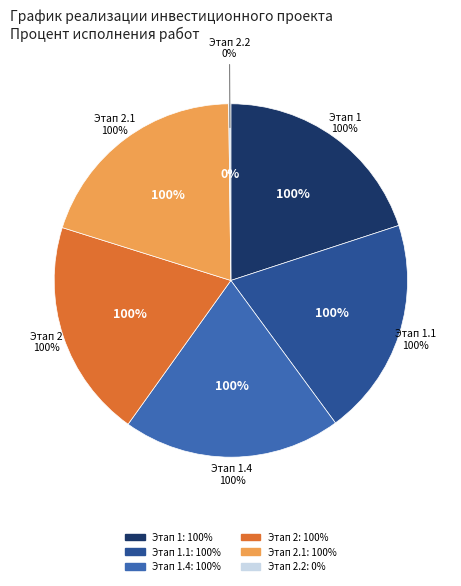

Is it true that Предпроектный и проектный этап is 26% of the pie?

False